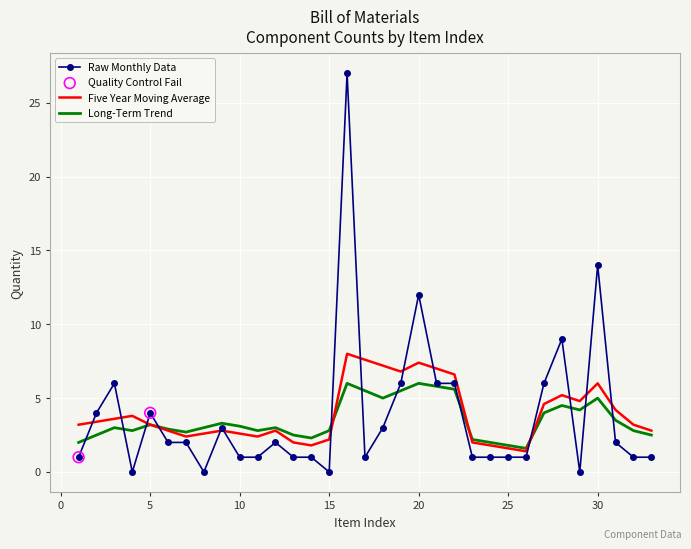

Which series has the widest spread of values?

Raw Monthly Data